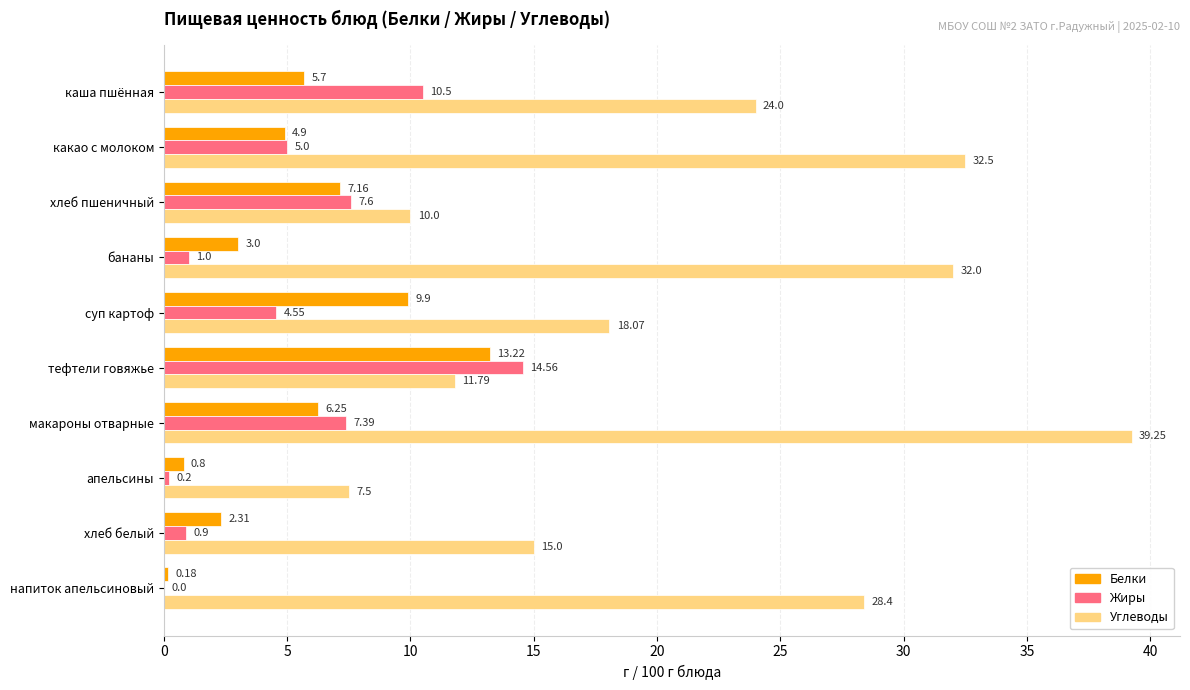

Which category has the highest value in the Углеводы series?

макароны отварные